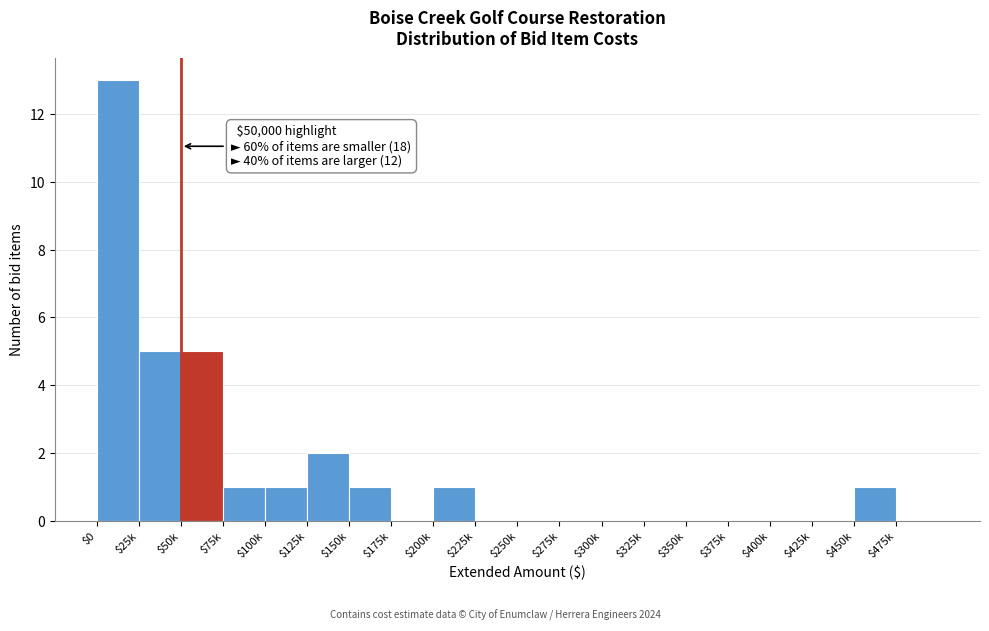

What is the maximum value shown in the chart?

13